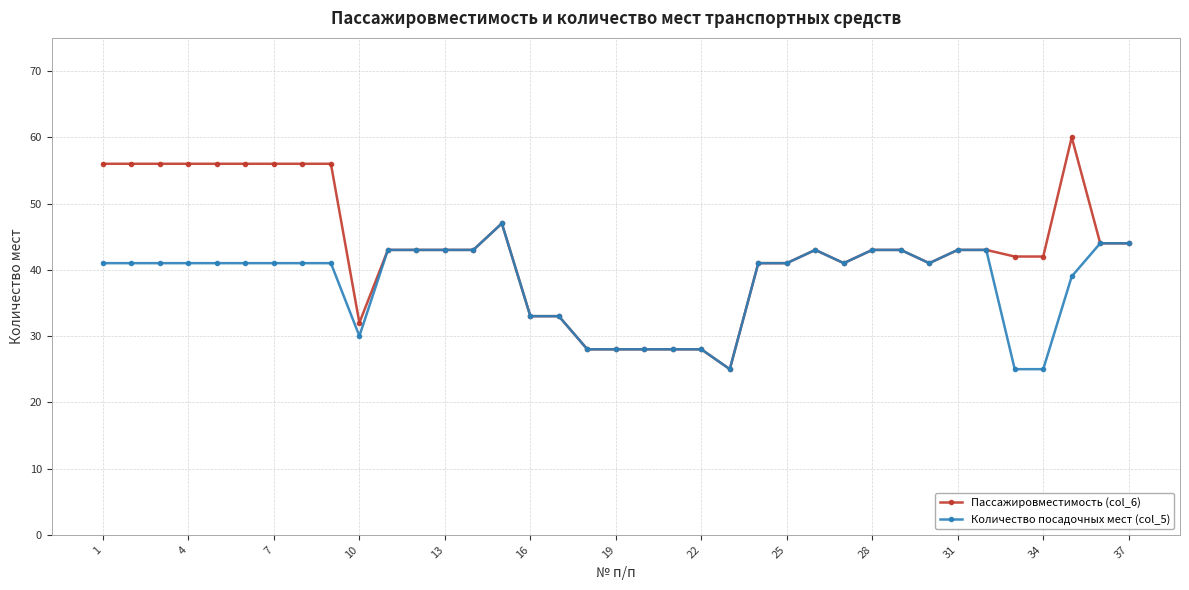

What is the value of the Пассажировместимость (col_6) point at the 36th from the left?

44